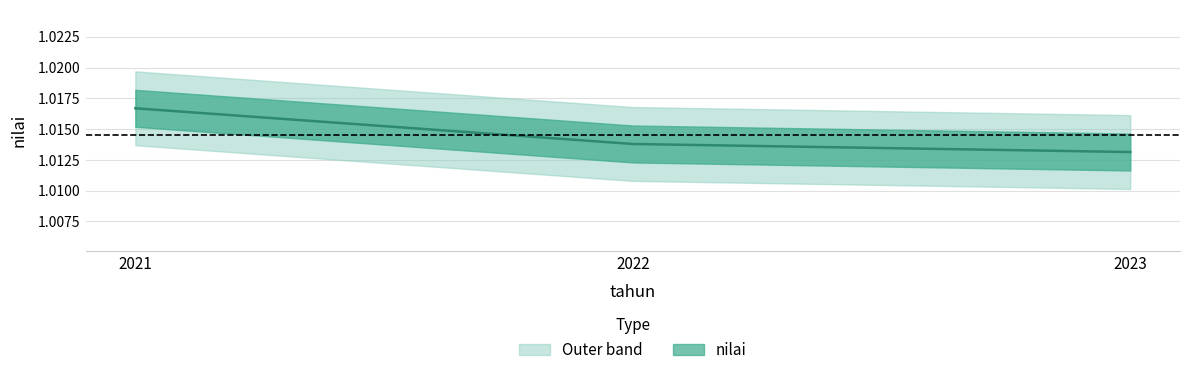

Which has a higher value, 2022 or 2023?

2022